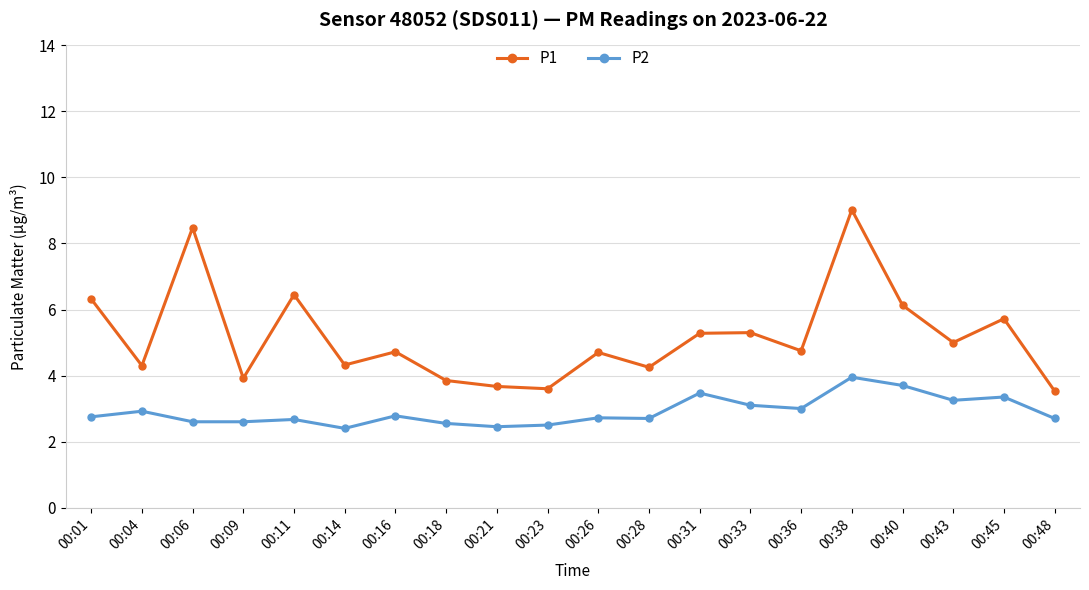

Is this an area chart (filled region under the line)?

No